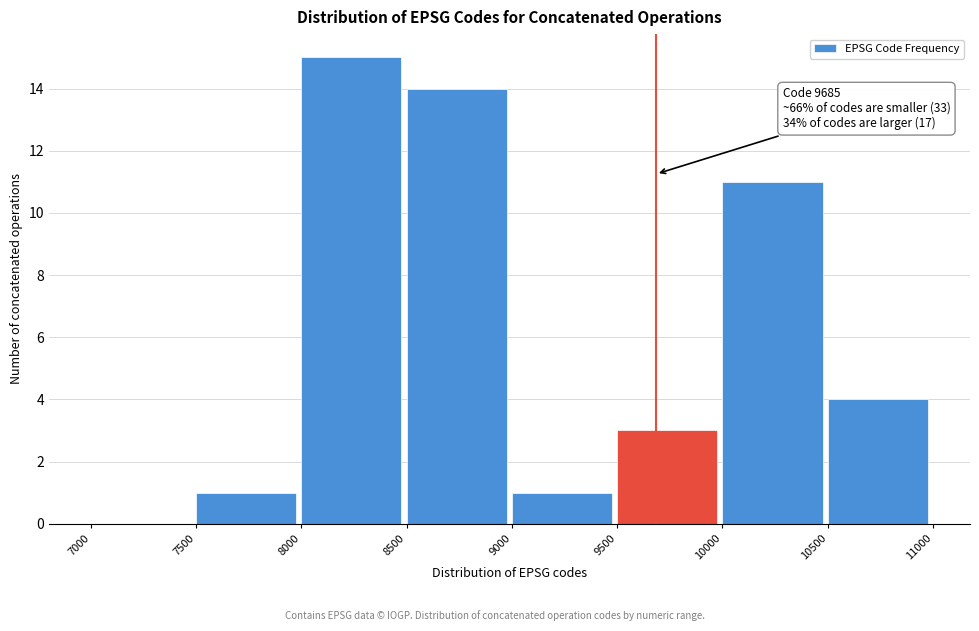

Which range on the x-axis has the tallest bar?

8000 to 8500